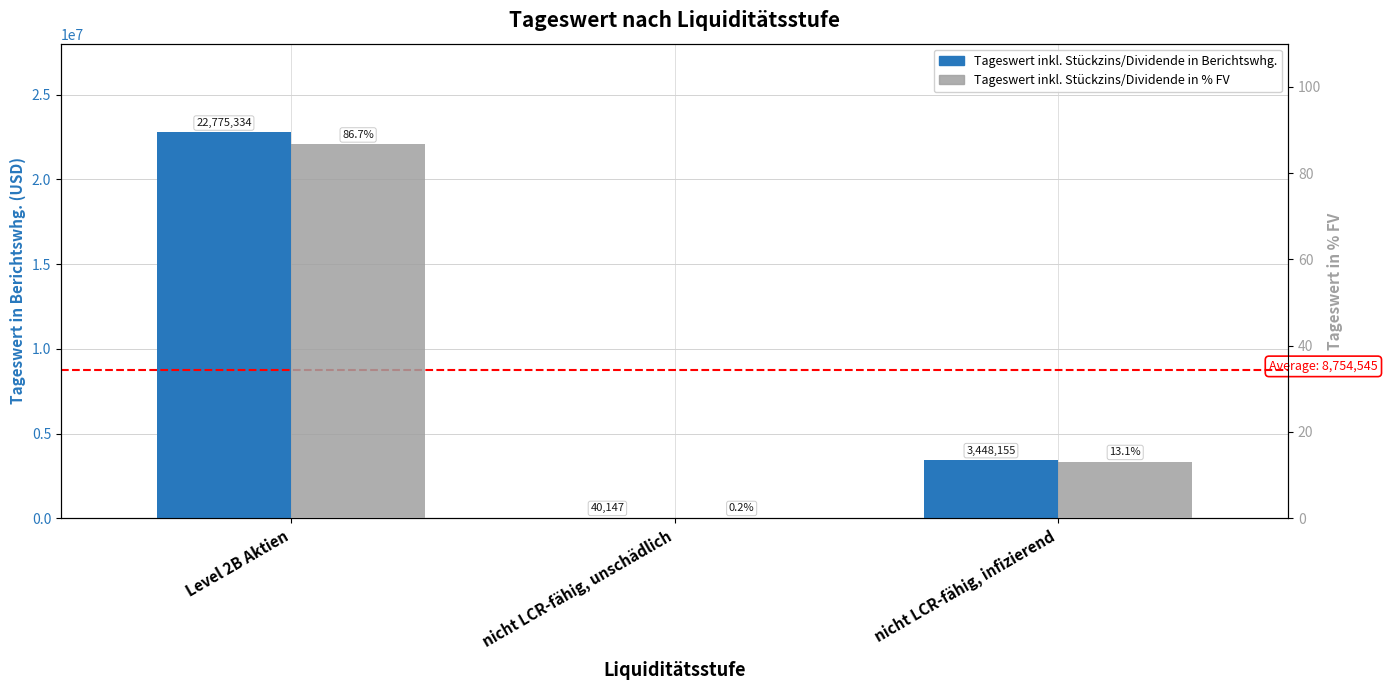

The value of Tageswert inkl. Stückzins/Dividende in % FV at Level 2B Aktien is 86.7. True or false?

True